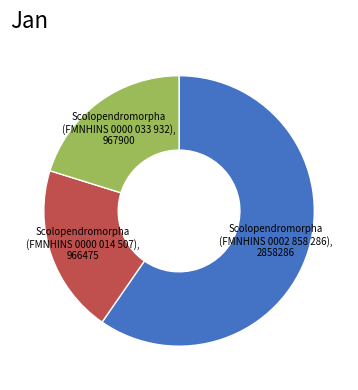

Which has a higher value, Scolopendromorpha (FMNHINS 0000 033 932) or Scolopendromorpha (FMNHINS 0002 858 286)?

Scolopendromorpha (FMNHINS 0002 858 286)